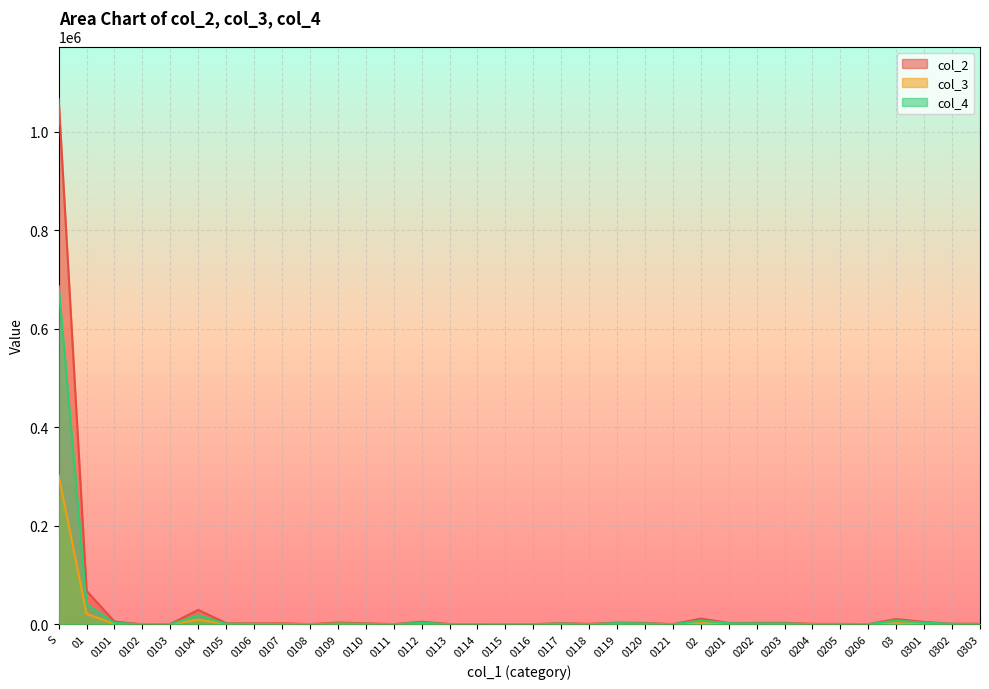

Which category has the lowest value in the col_2 series?

0102